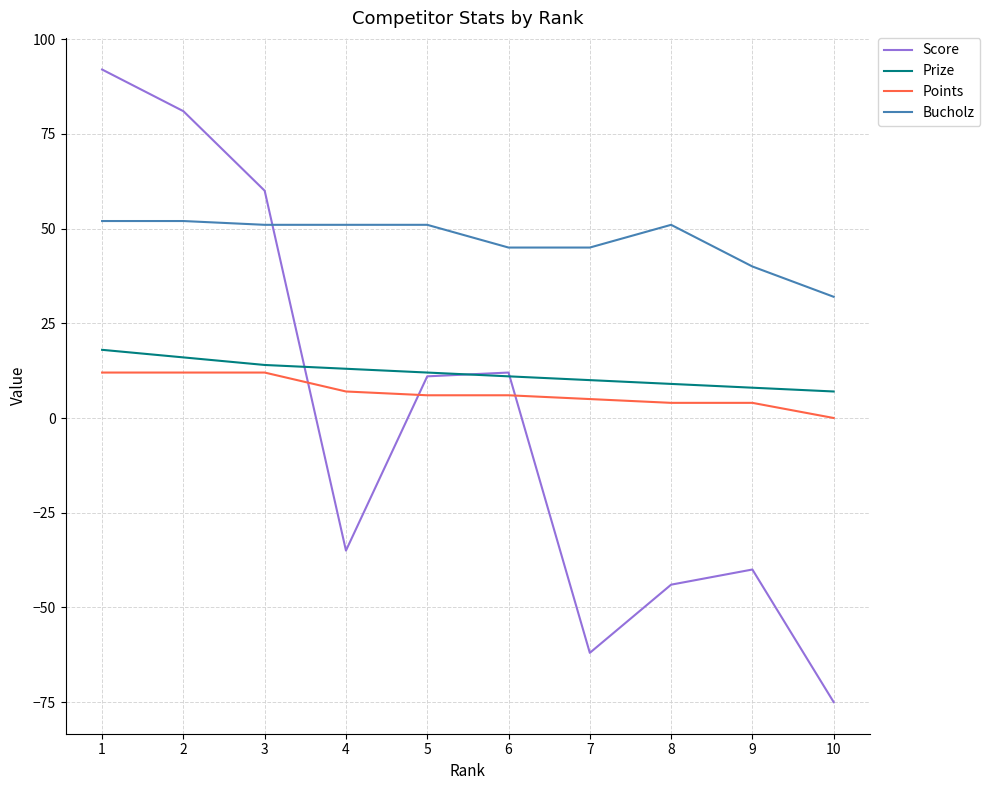

What is the sum of the Prize values at 1 and 9?

26